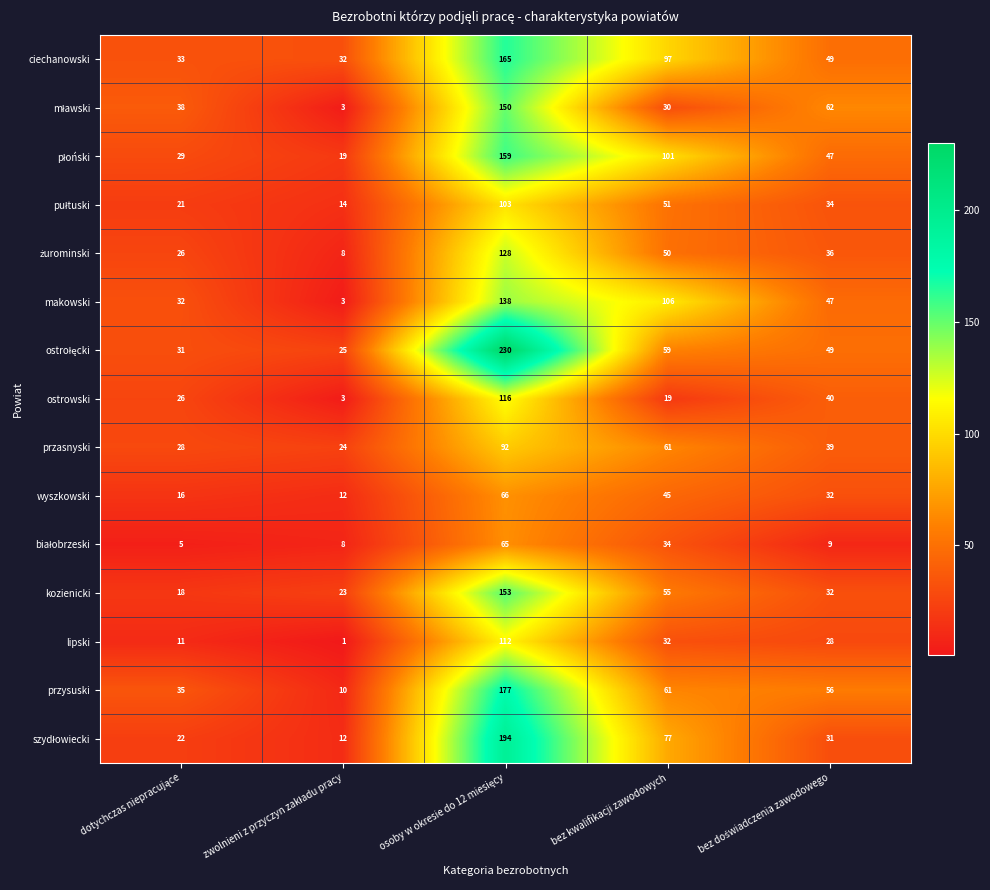

Is it true that wyszkowski equals 45 at bez kwalifikacji zawodowych?

True